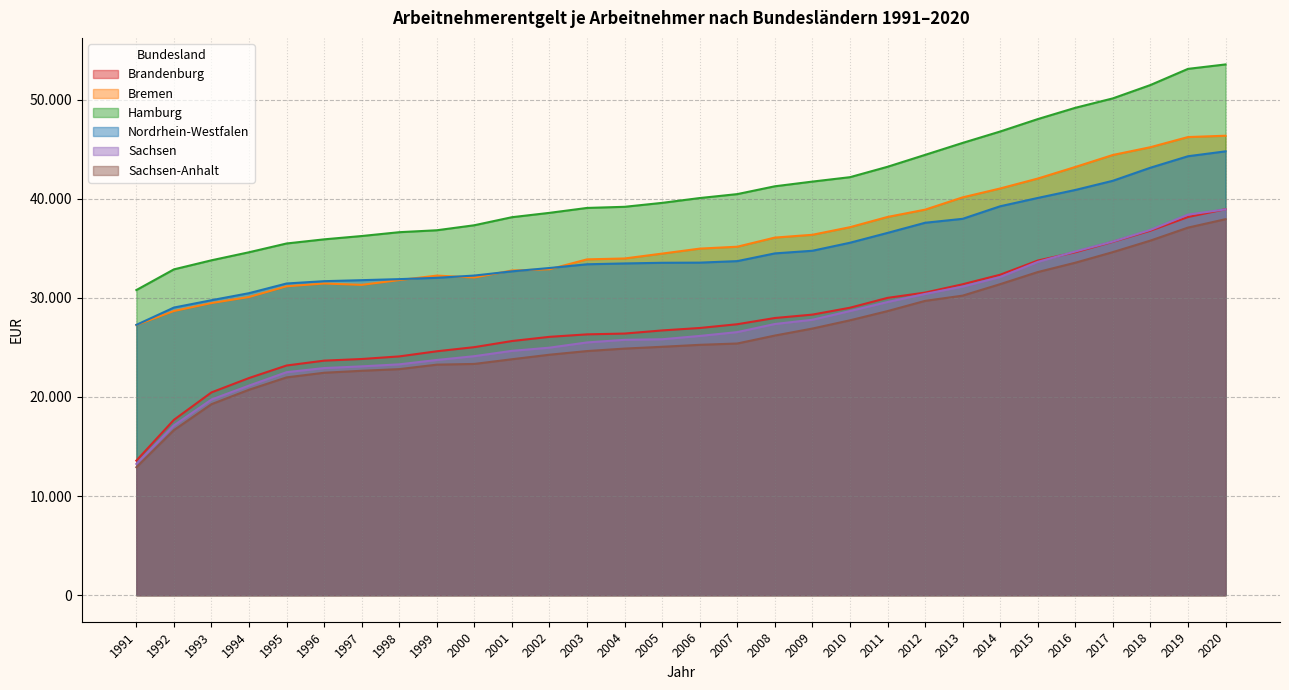

Is it true that Bremen equals 36084 at 2008?

True